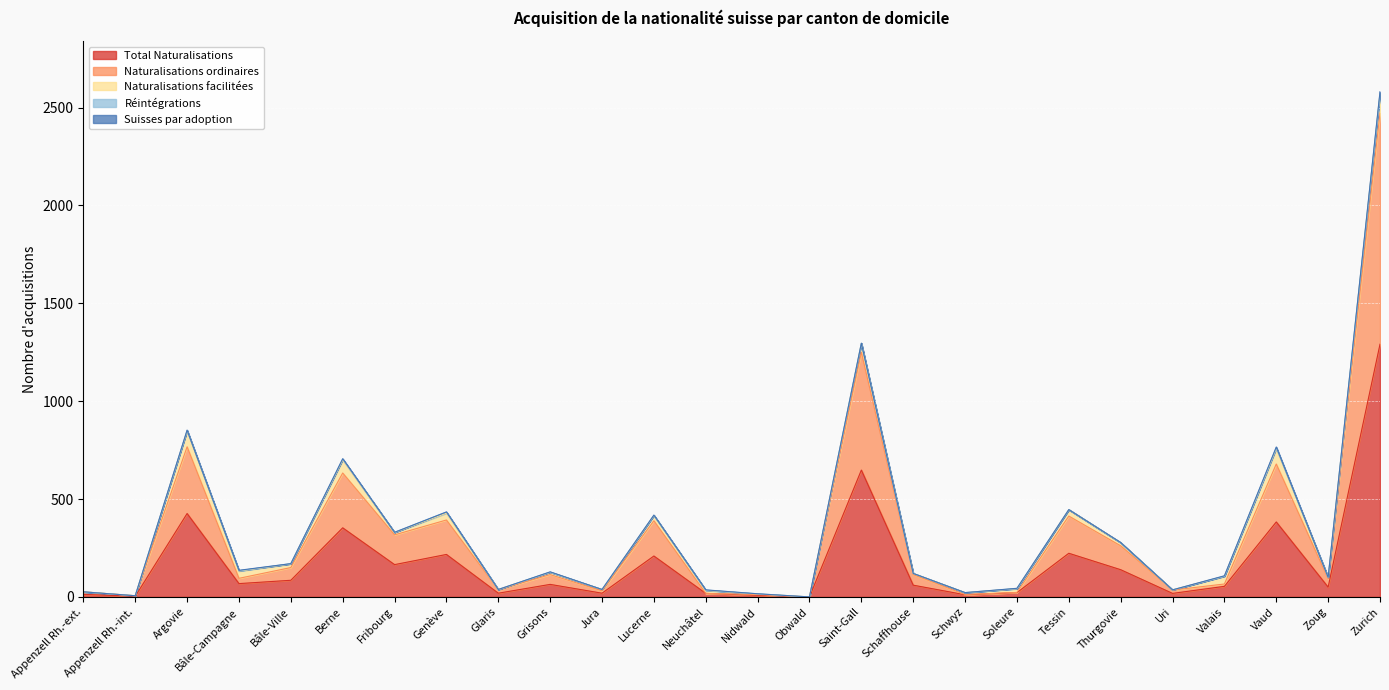

Does the chart display data point markers on the line(s)?

No